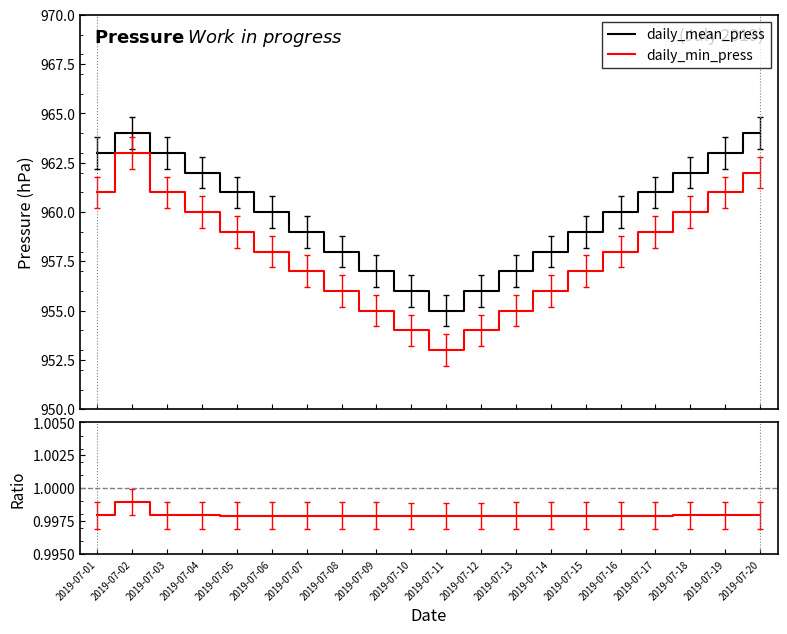

Which series changed the most between 2019-07-07 and 2019-07-15?

daily_mean_press